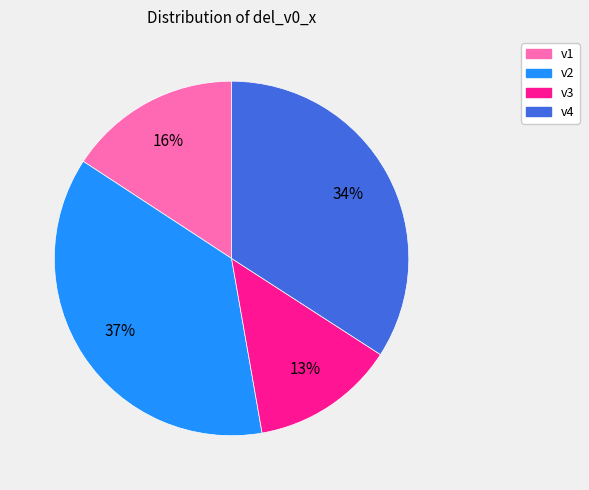

To the nearest percent, what portion does v3 represent?

13%